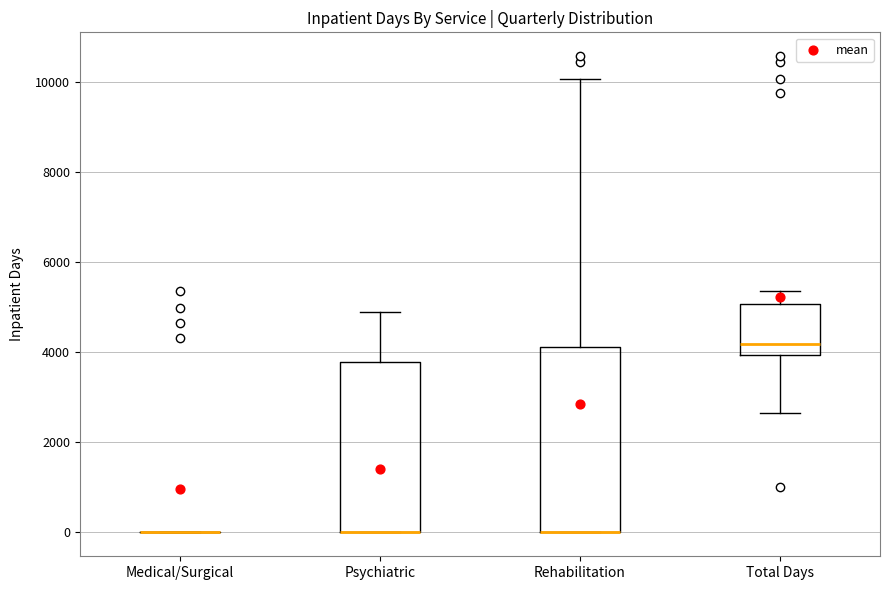

Reading left to right, read every box against the y-axis: the position of its median line, the range the box covers, and the ends of its whiskers. The values are not printed on the chart, so give them approximately, as read against the axis.

Medical/Surgical: box collapsed to a line at 0, whiskers 0 to 0
Psychiatric: median 0 (drawn on the box's lower edge), box 0 to 3800, whiskers 0 to 5000
Rehabilitation: median 0 (drawn on the box's lower edge), box 0 to 4200, whiskers 0 to 10000
Total Days: median 4200, box 4000 to 5000, whiskers 2600 to 5400